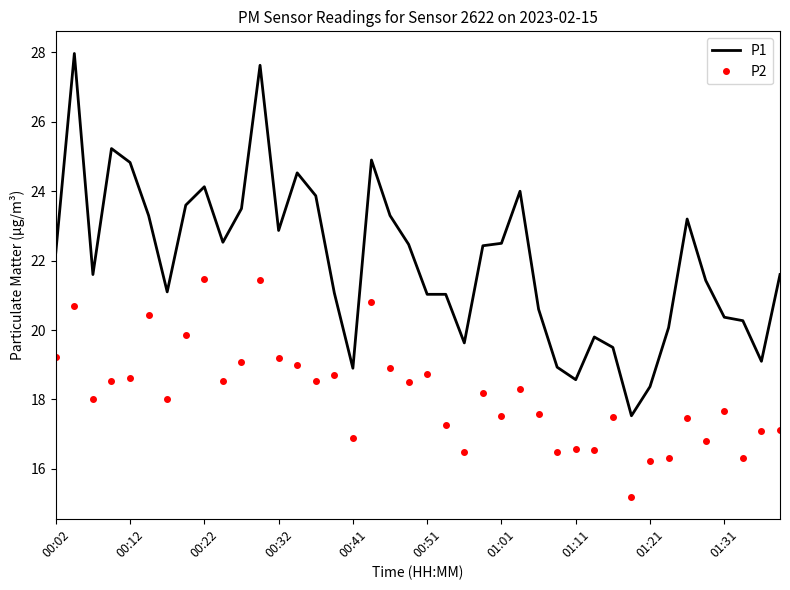

Rank the series by their average value, from highest to lowest.

P1, P2